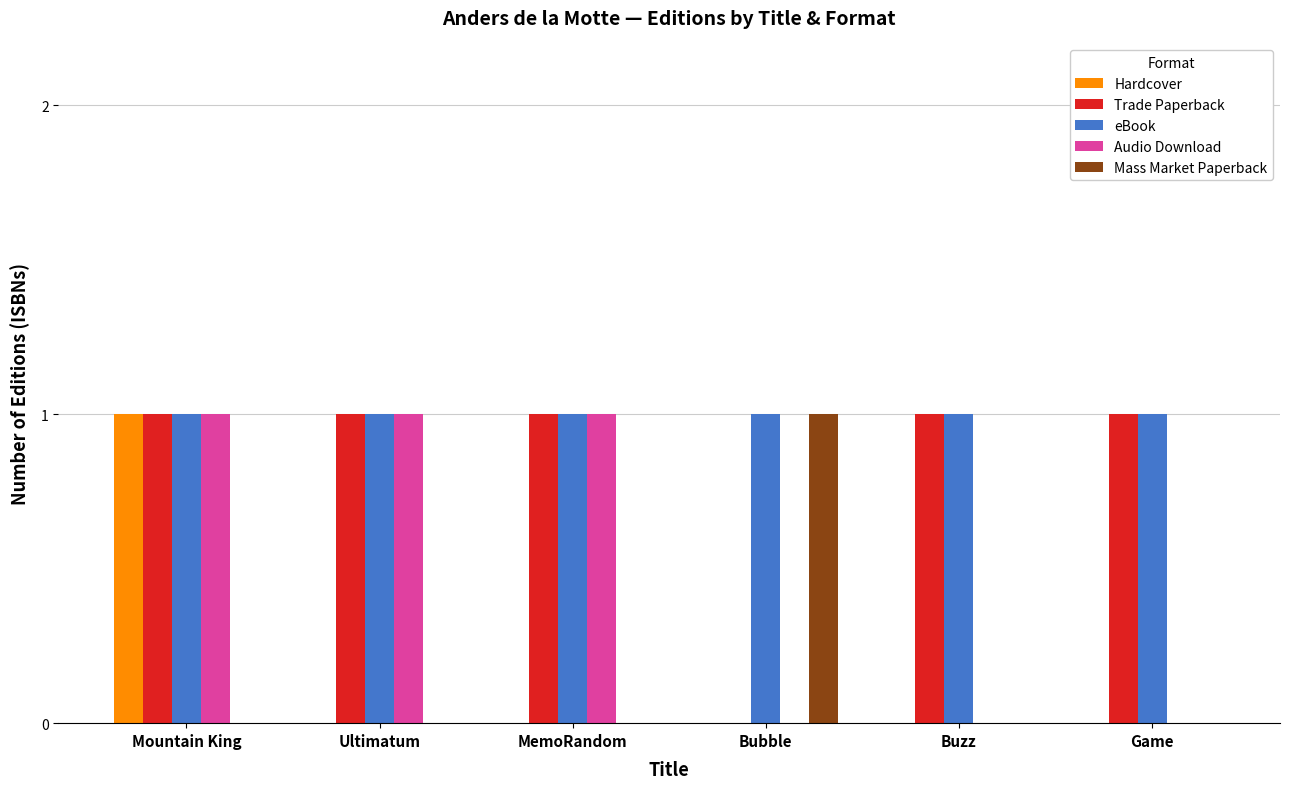

The eBook series shows 1 at Bubble. True or false?

True